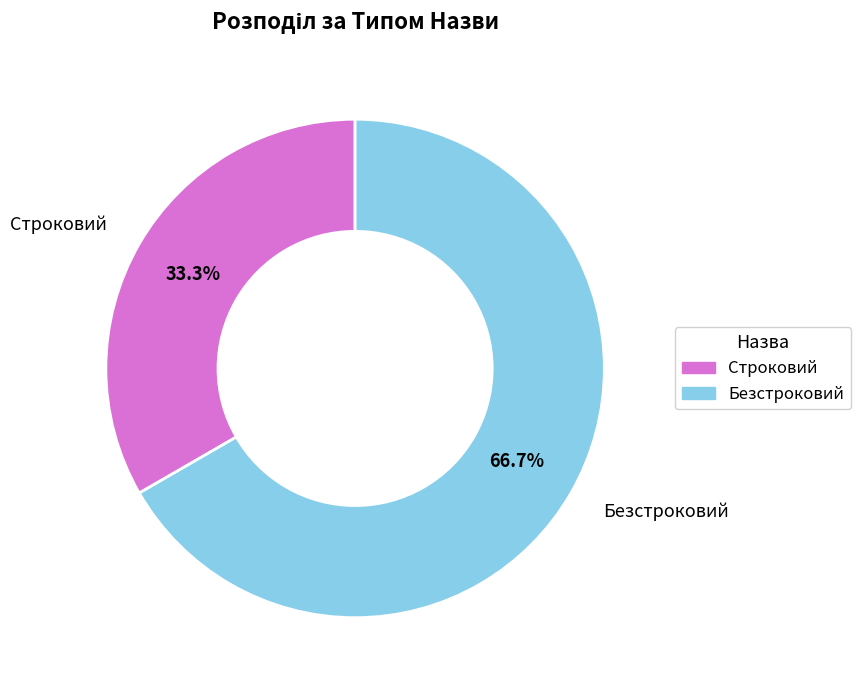

Rank the categories by value from lowest to highest.

Строковий, Безстроковий